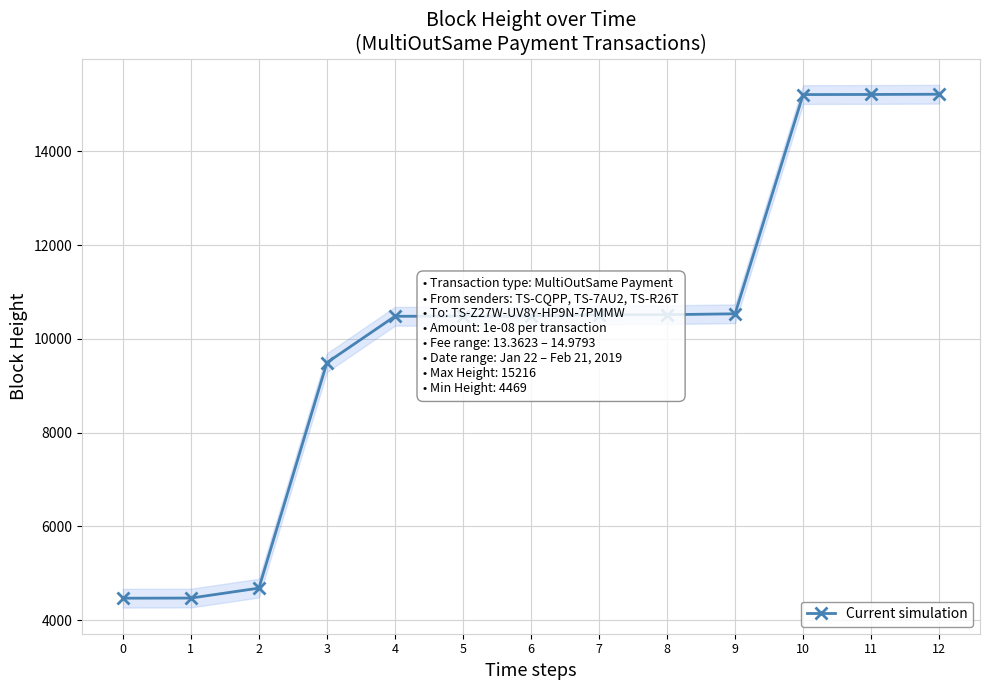

The chart shows a value of 1085 at 1. True or false?

False